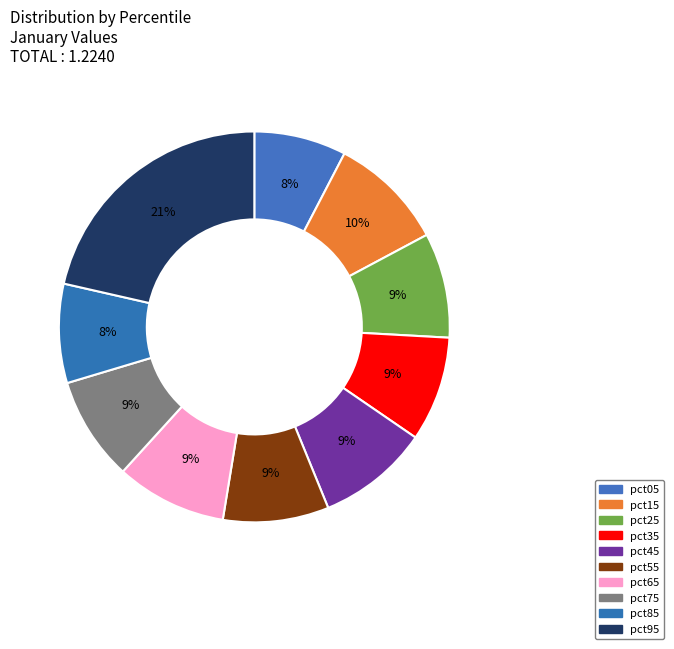

To the nearest percent, what portion does pct25 represent?

9%